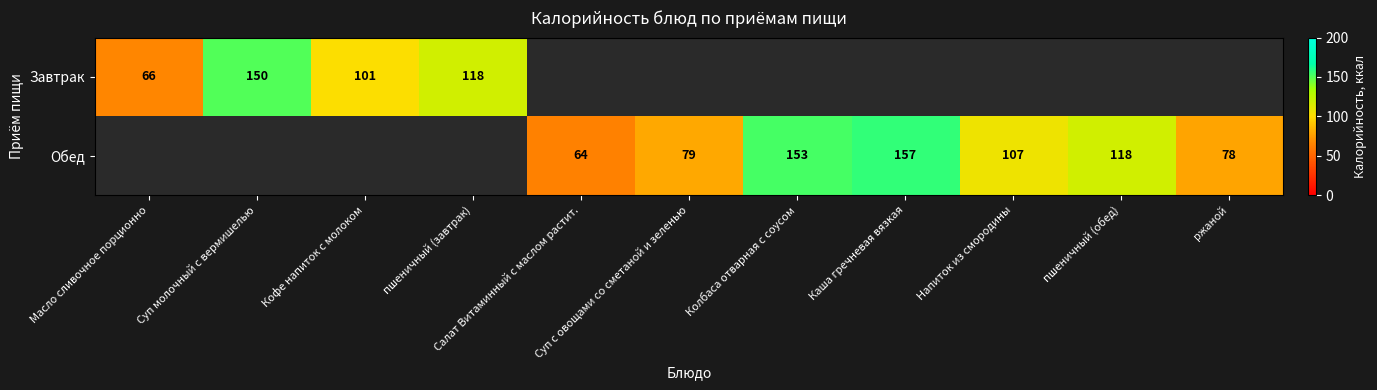

What is the total value across all series at Суп с овощами со сметаной и зеленью?

79